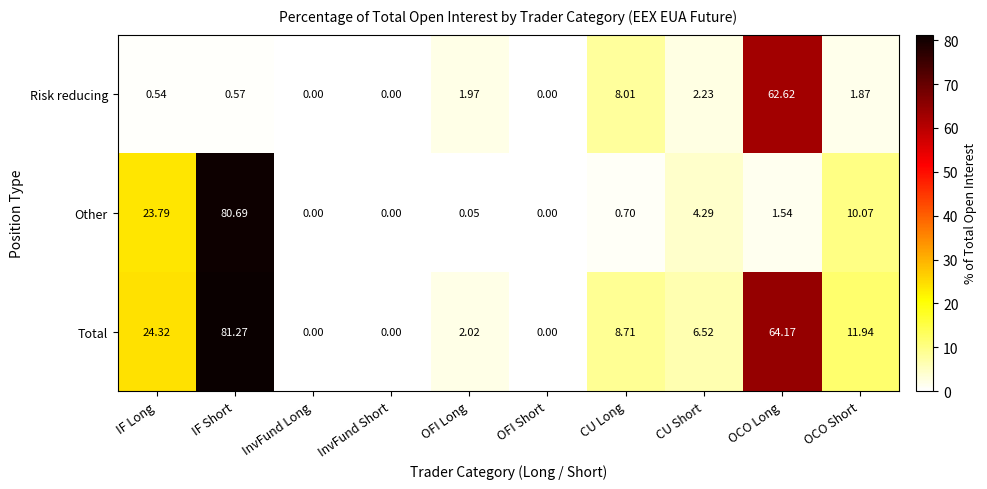

At which label is Total closest to 40?

IF Long